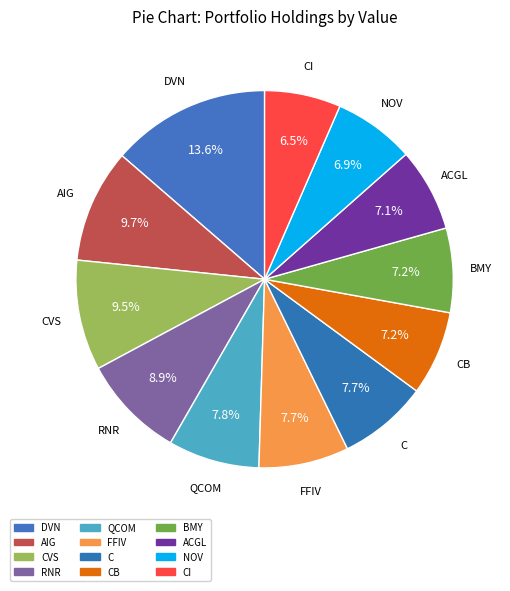

Is it true that C is 8% of the pie?

True